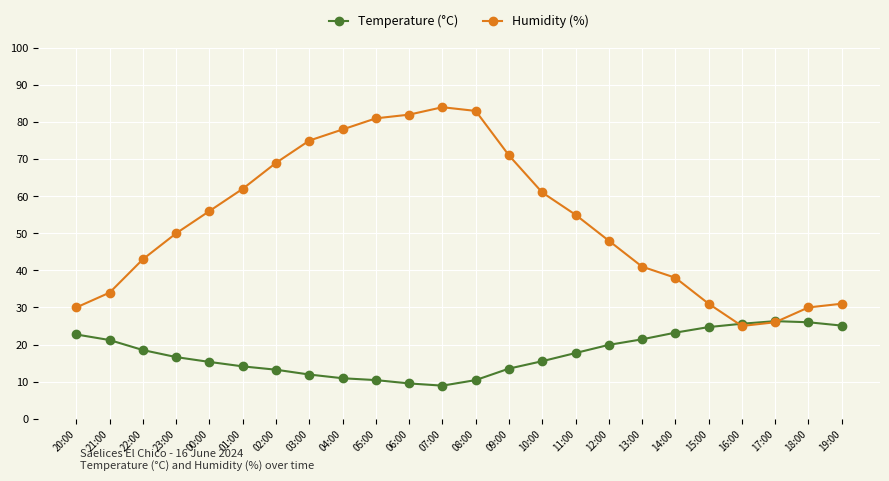

What is the label of the 6th point from the left?

01:00